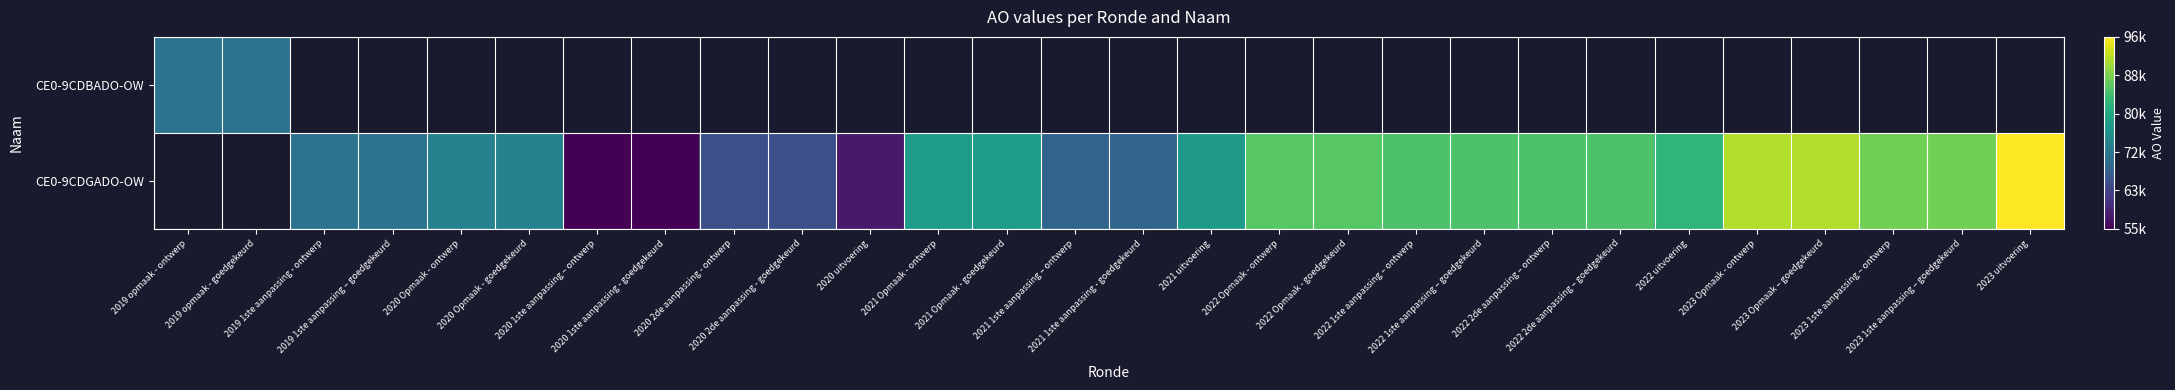

How many positive values does the CE0-9CDGADO-OW series have?

26